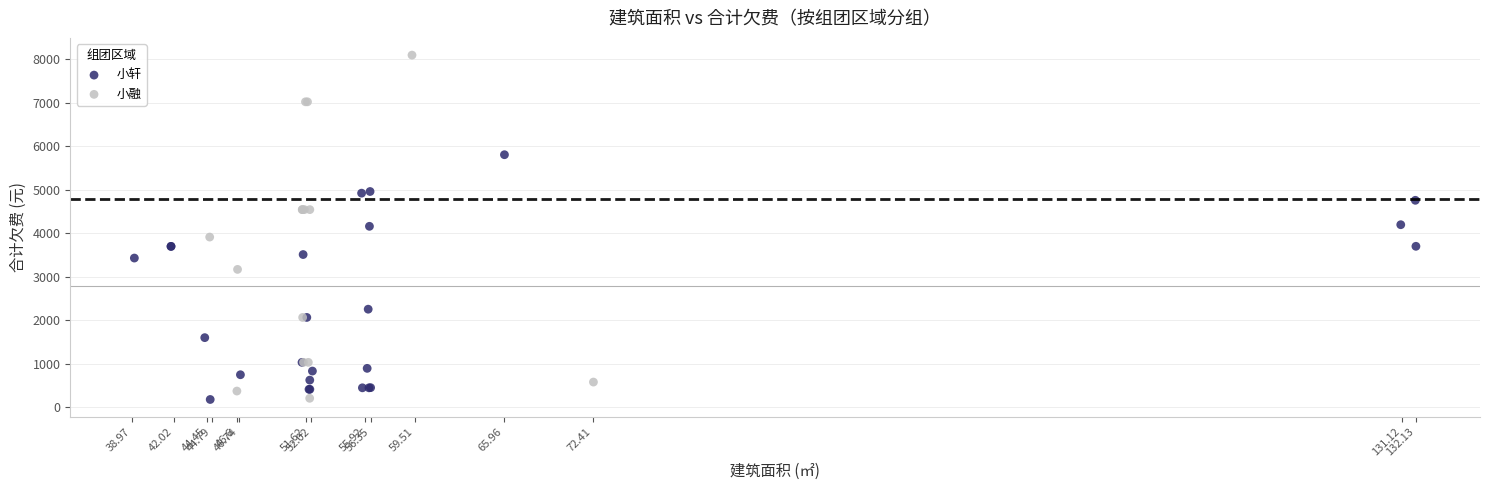

Which series has the widest spread of Y values?

小融